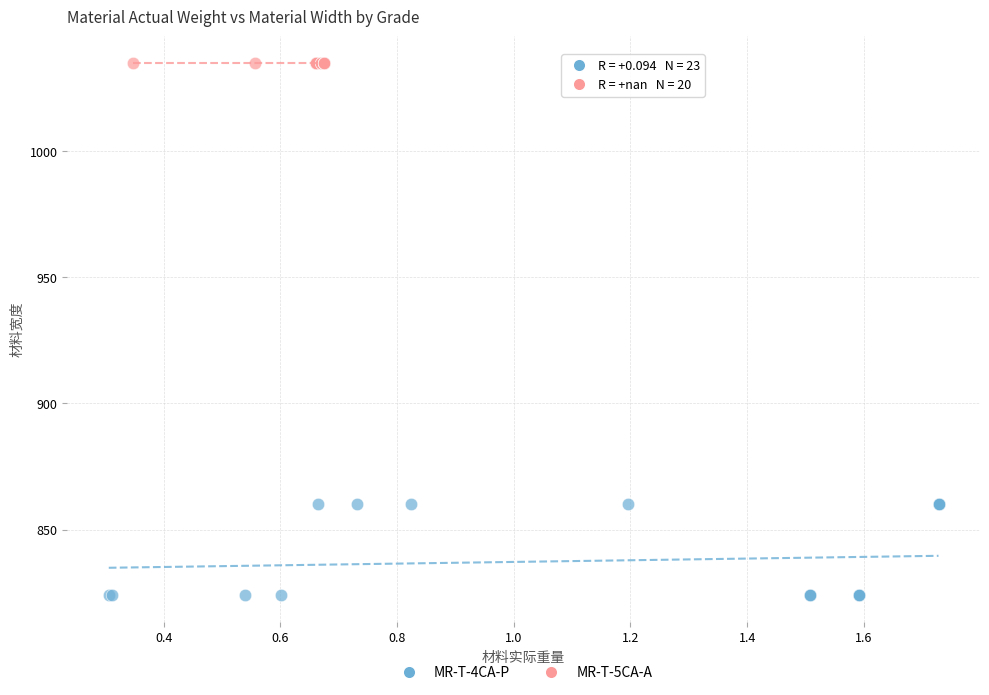

Which series contains the highest Y value?

MR-T-5CA-A